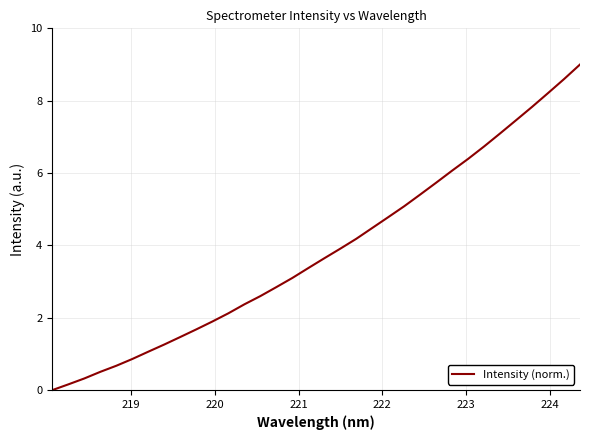

What is the maximum value shown in the chart?

9.0